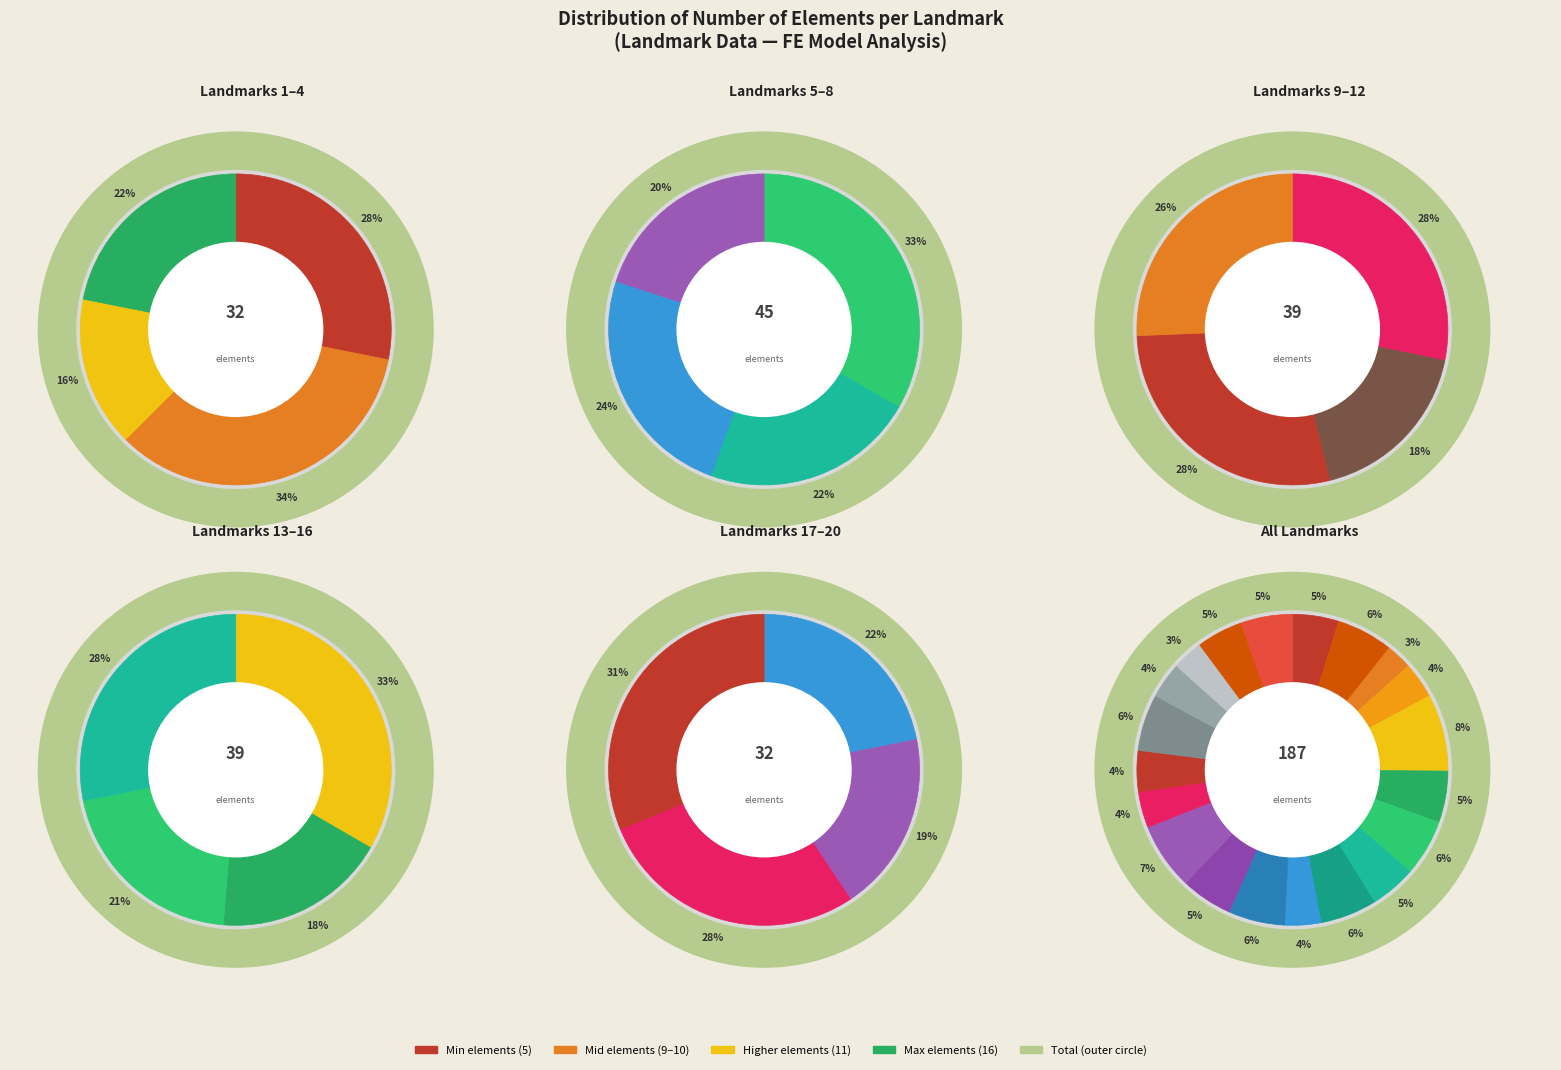

How many slices are in this pie chart?

20